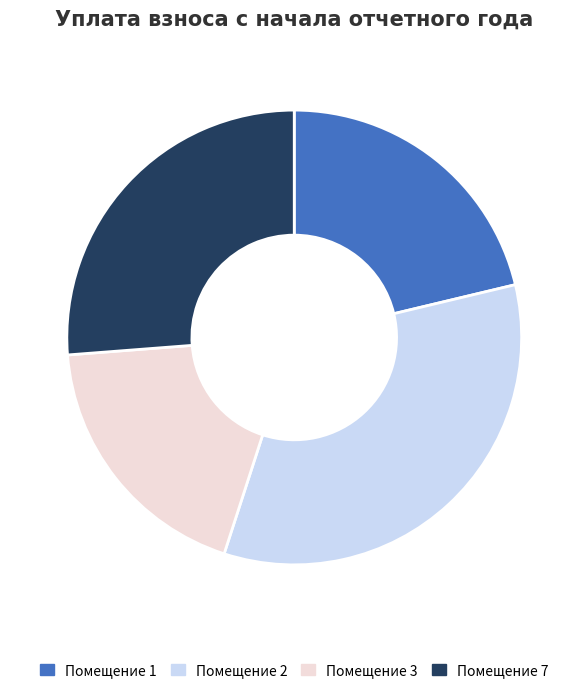

Count the number of slices in the pie.

4